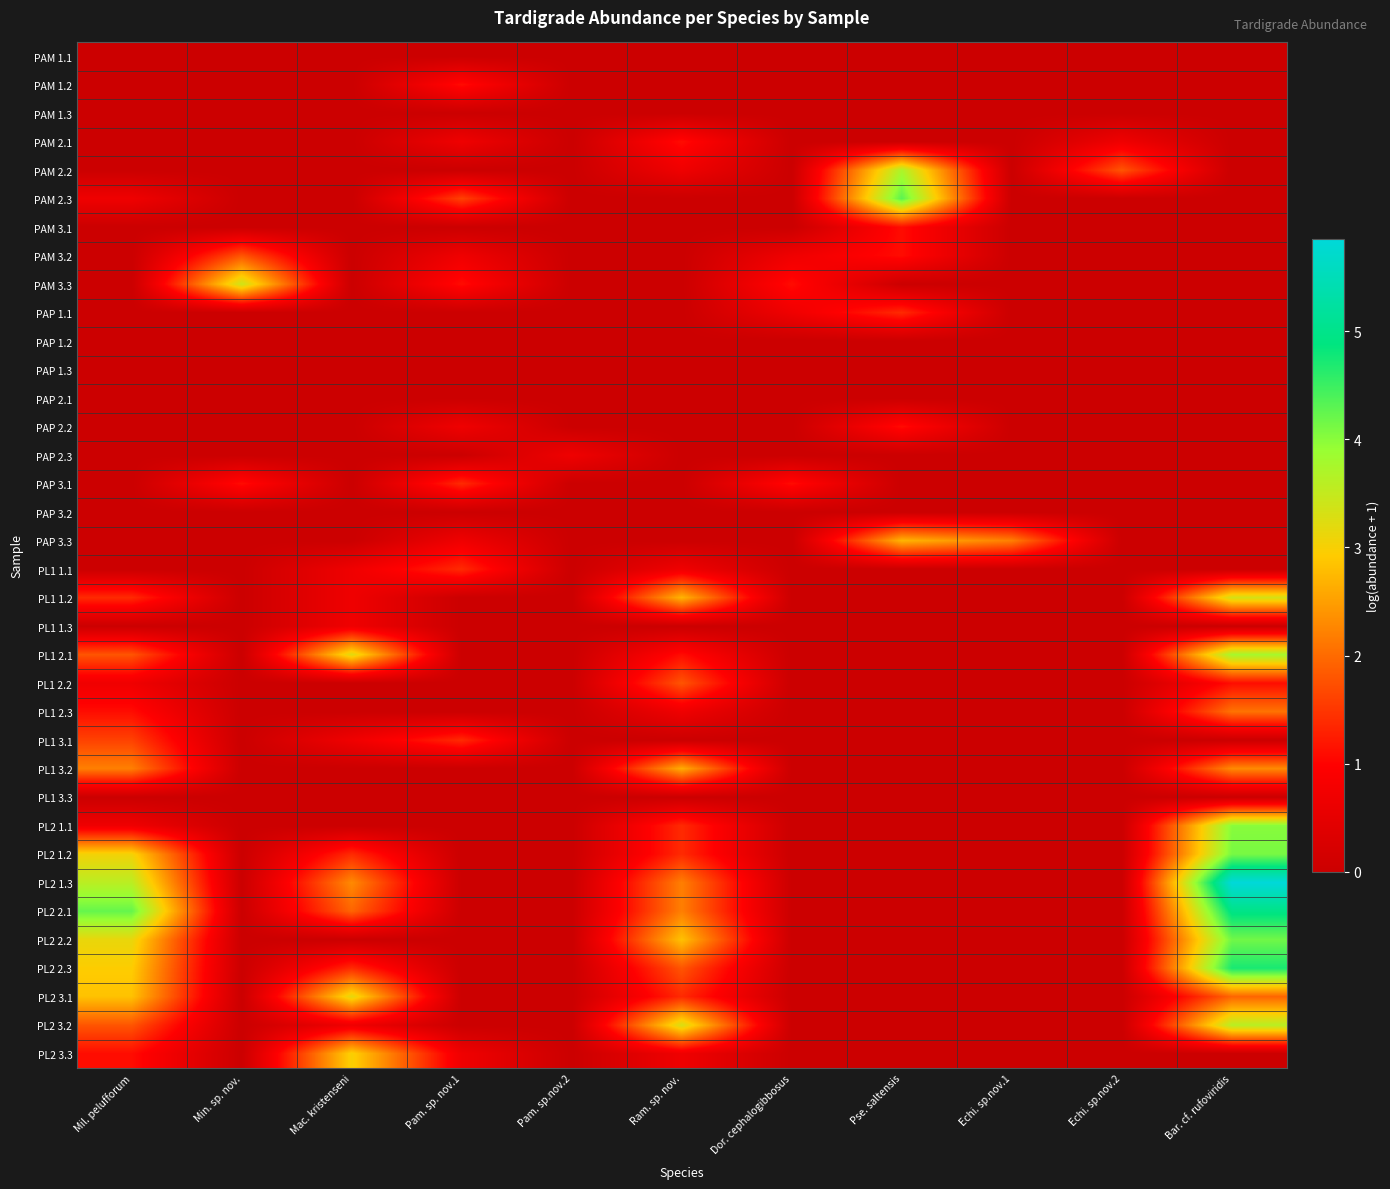

At how many categories does at least one series exceed 1?

10